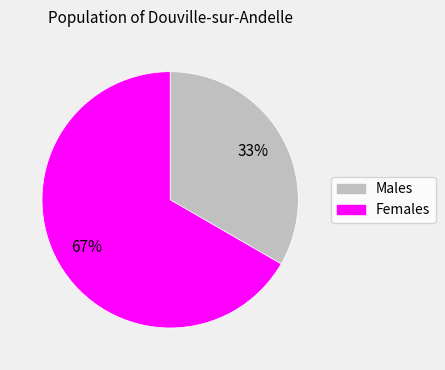

To the nearest percent, what is the average slice percentage?

50%